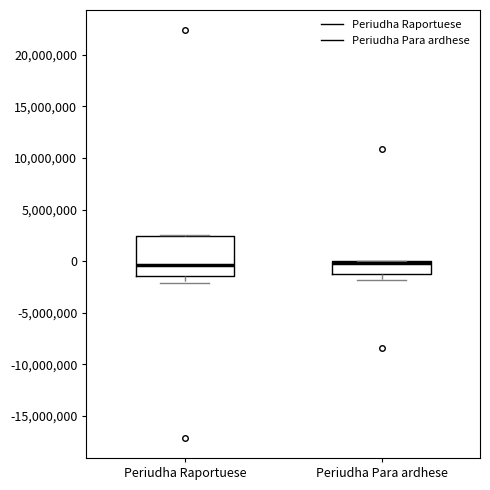

Comparing the boxes themselves (not the whiskers), which one is the tallest?

Periudha Raportuese